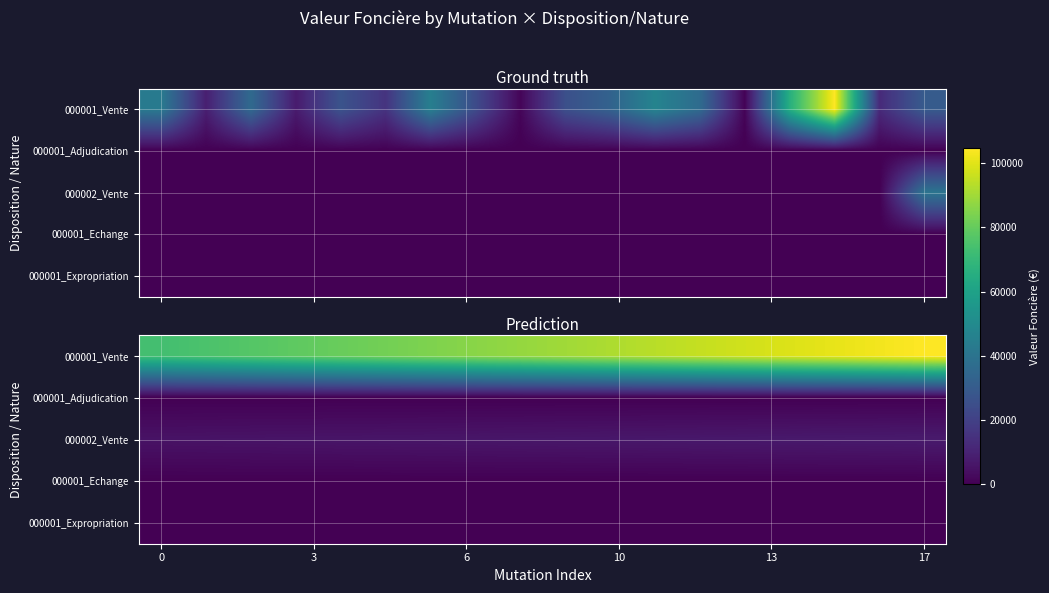

Which series has the largest total across all categories?

000001_Vente